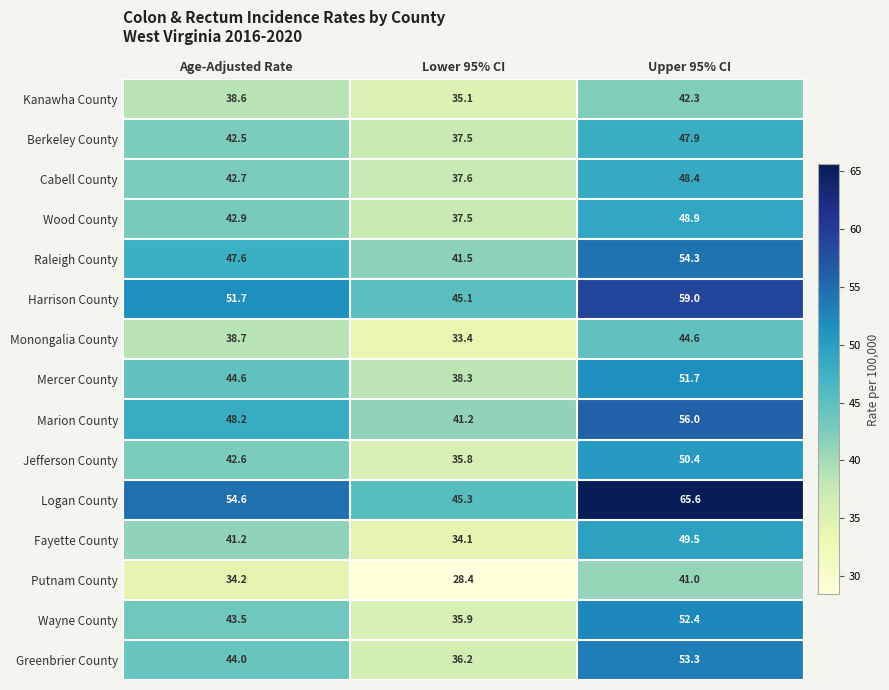

Which series has the widest spread of values?

Logan County